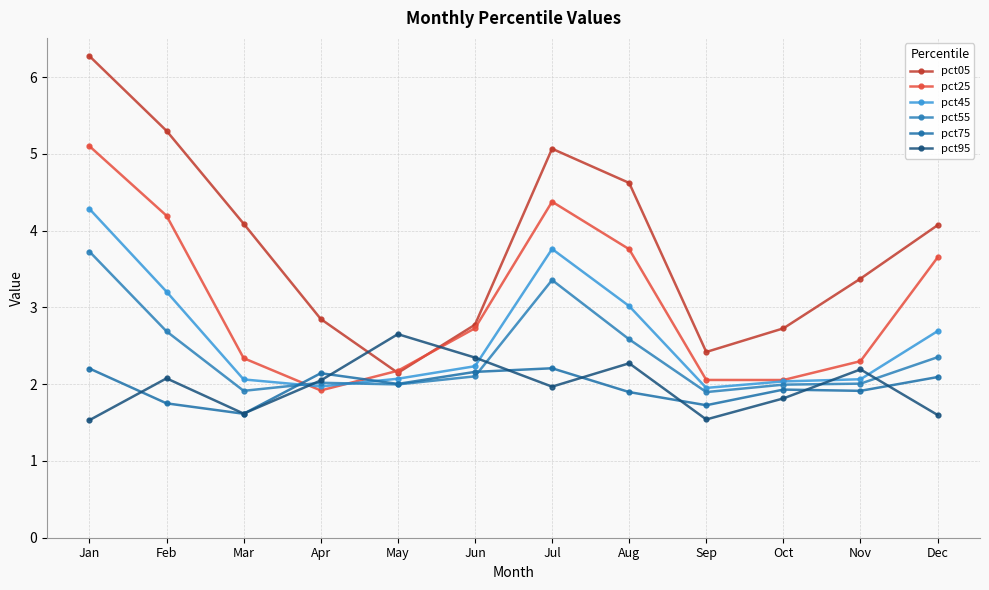

Where do pct55 and pct25 first cross each other?

Mar and Apr